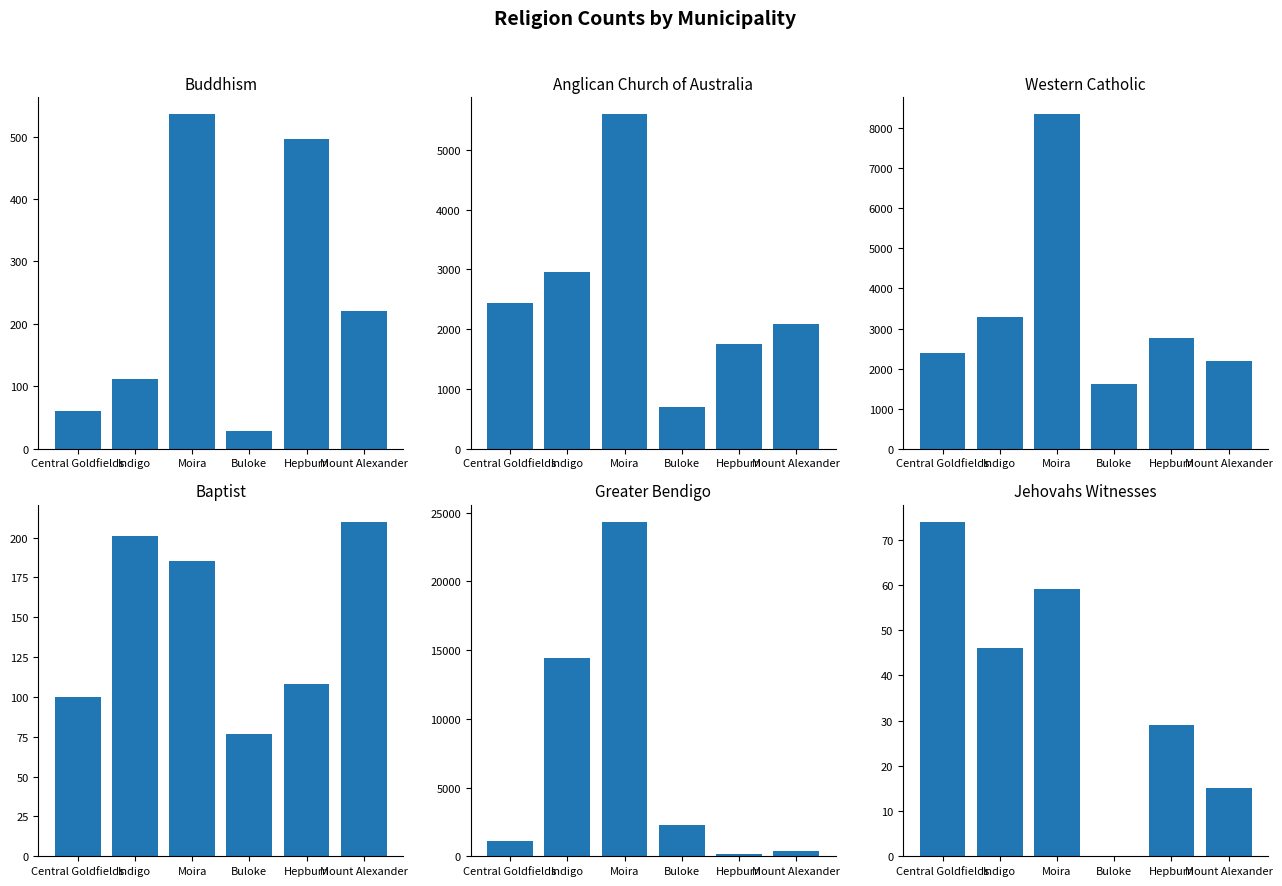

The Jehovahs Witnesses series shows 46 at Indigo. True or false?

True